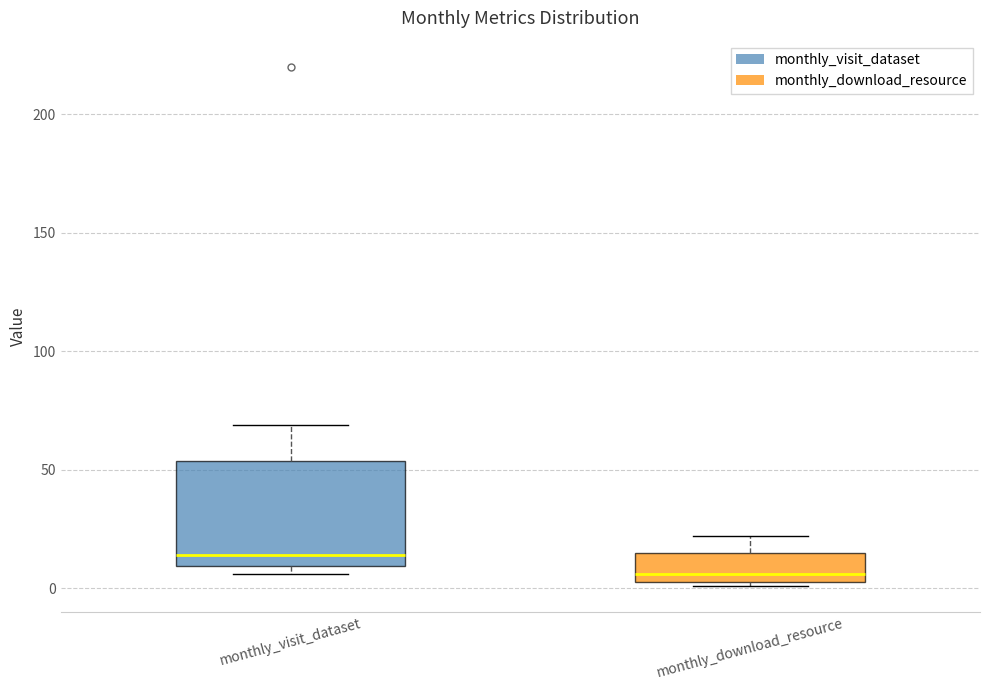

Which box has the lowest median line?

monthly_download_resource